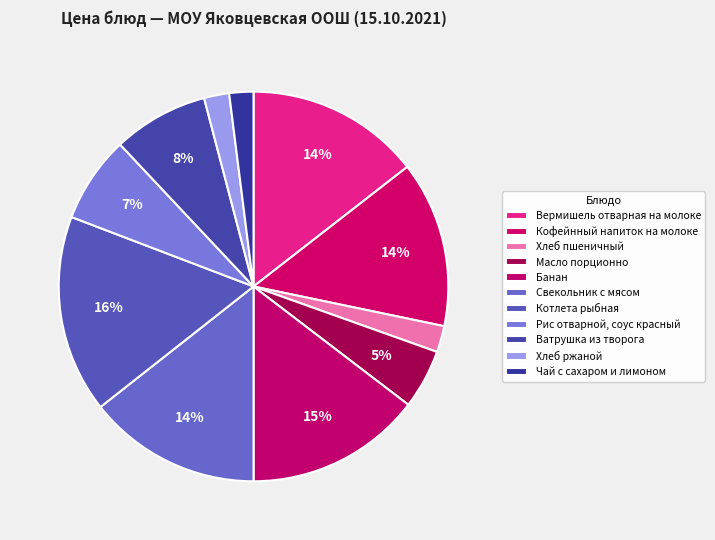

To the nearest percent, what is the difference between the Ватрушка из творога and Вермишель отварная на молоке slice percentages?

7%